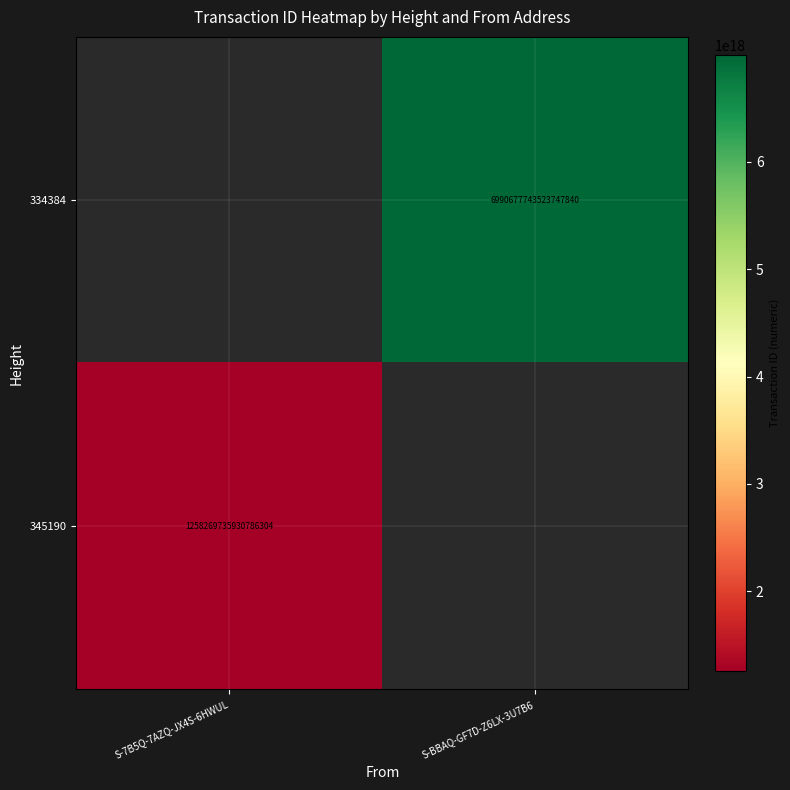

Count the number of categories in the chart.

2